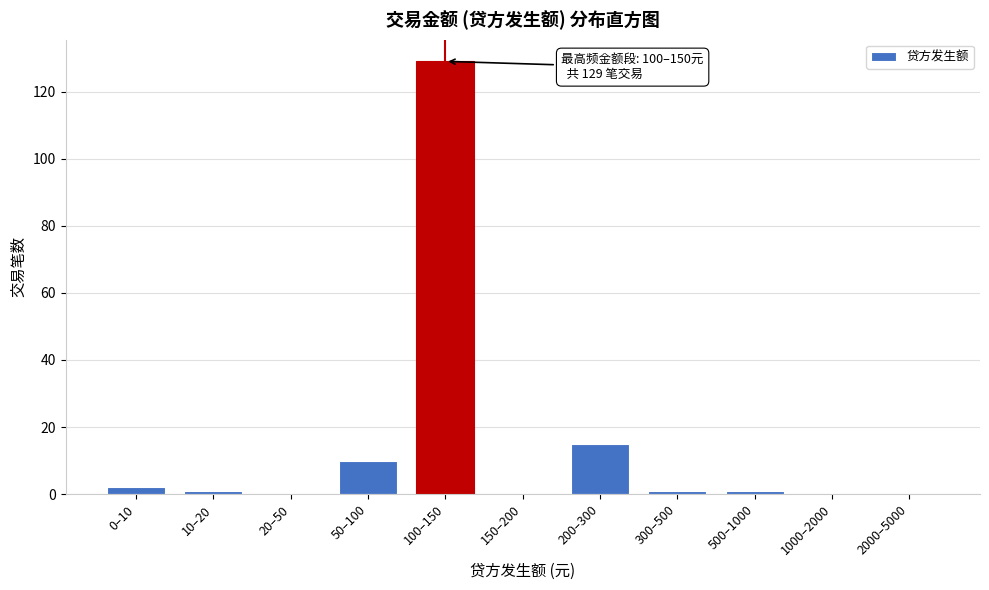

Reading right to left, list all the values displayed in this chart.

2000–5000=0	1000–2000=0	500–1000=1	300–500=1	200–300=15	150–200=0	100–150=129	50–100=10	20–50=0	10–20=1	0–10=2